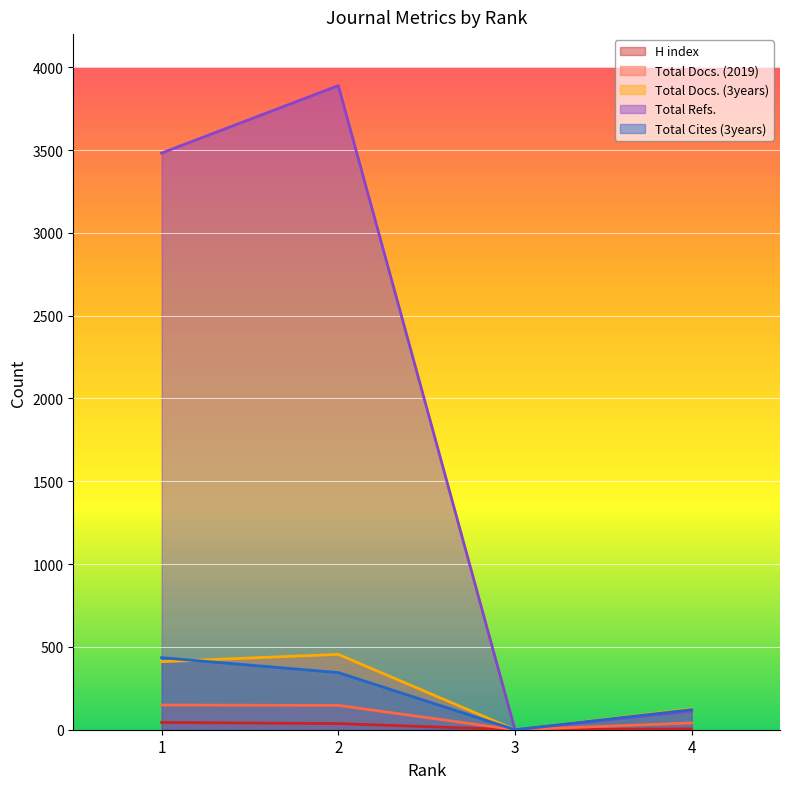

How many values in the Total Refs. series exceed 3482?

1